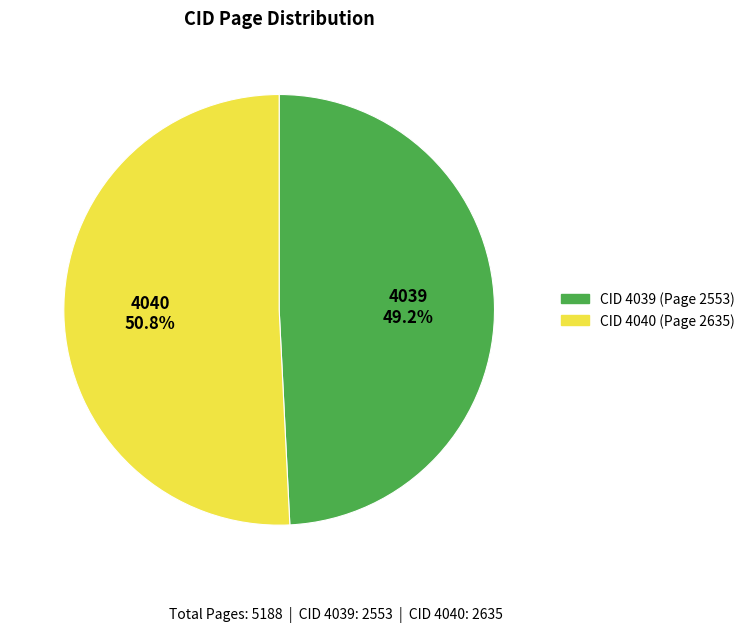

Does any single category account for the majority?

Yes